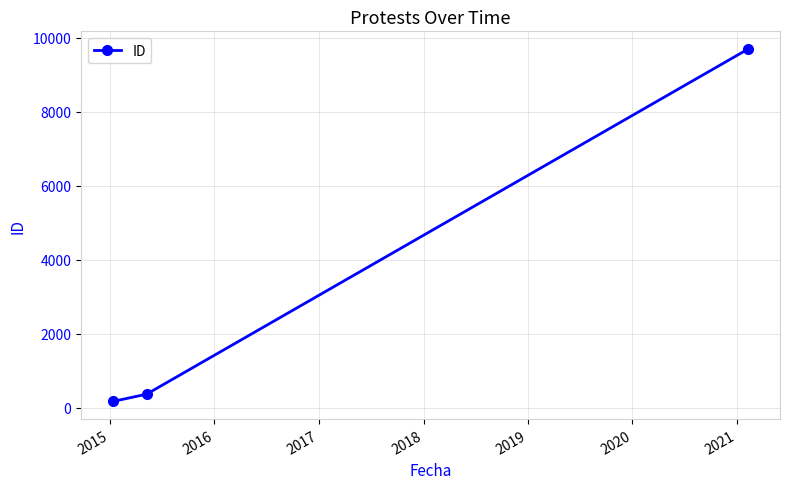

Reading left to right, what are all the values shown in this chart?

165	362	9694